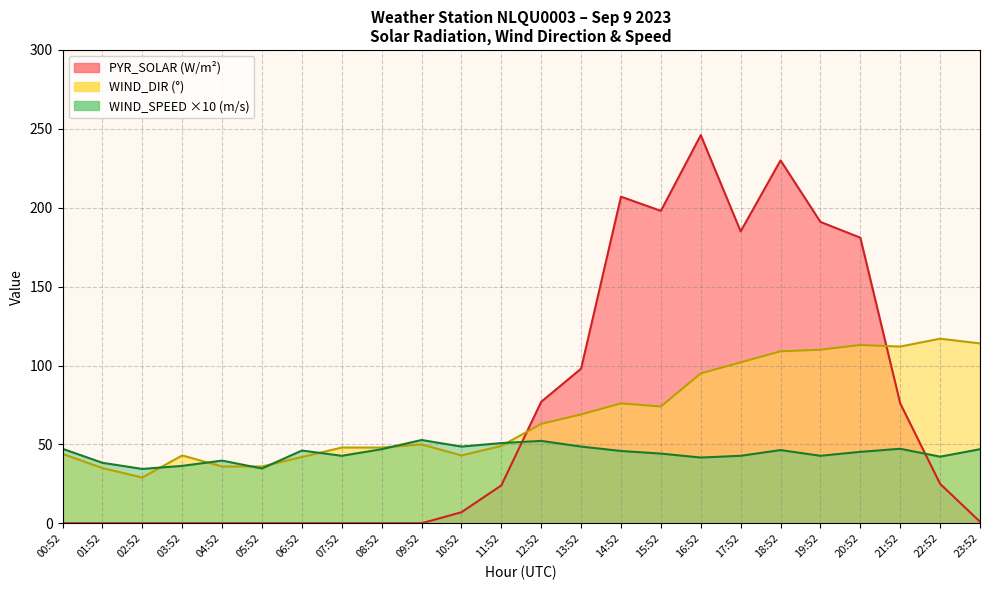

Does the chart display data point markers on the line(s)?

No